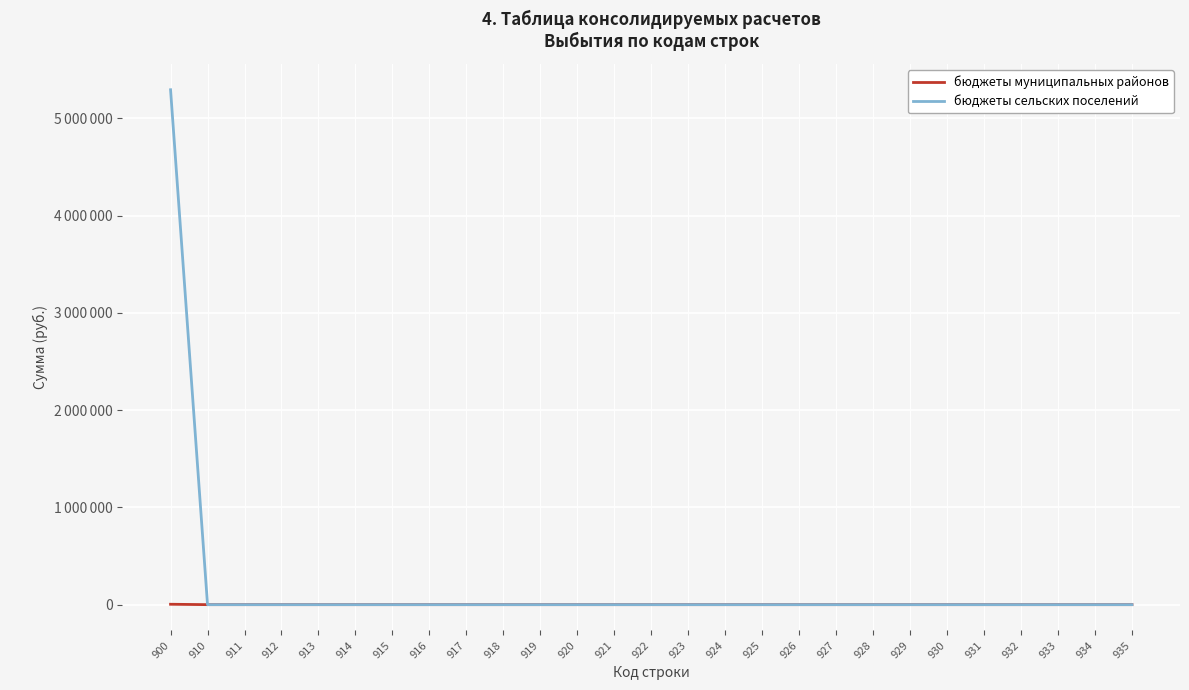

Which series has the largest total across all categories?

бюджеты сельских поселений